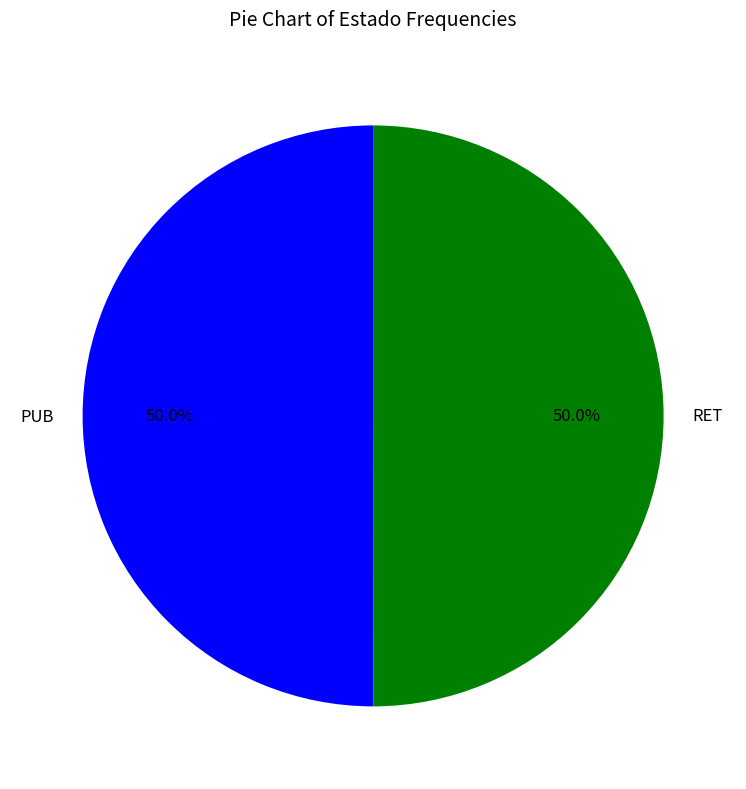

Approximately how many times larger is the value at PUB compared to RET?

1.0